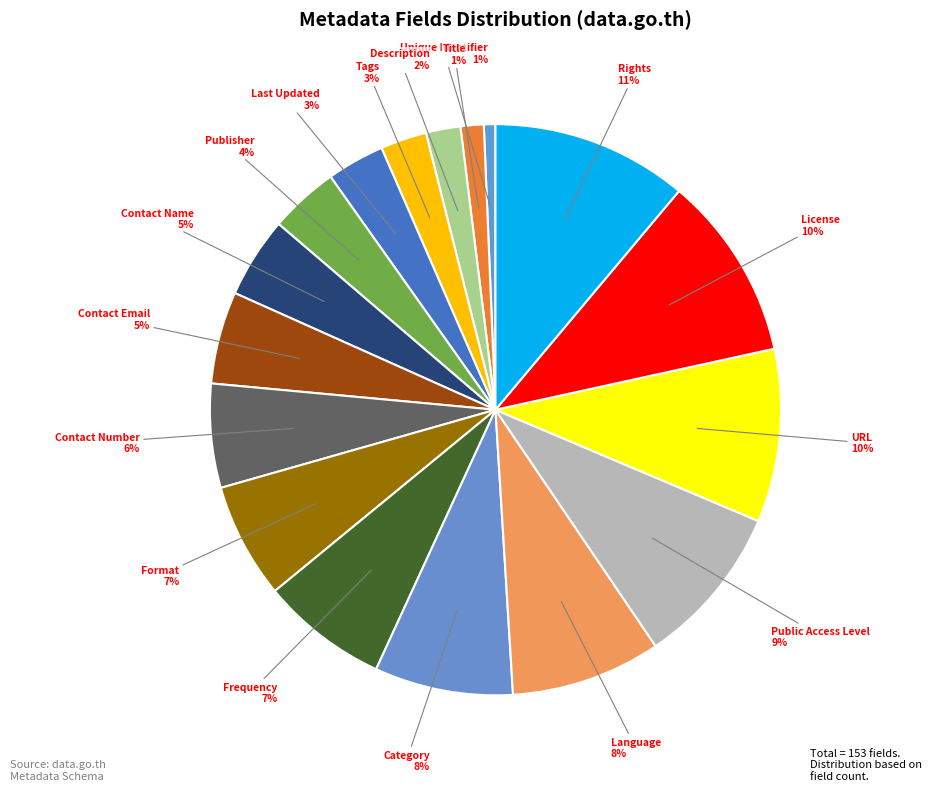

Count the number of slices in the pie.

17